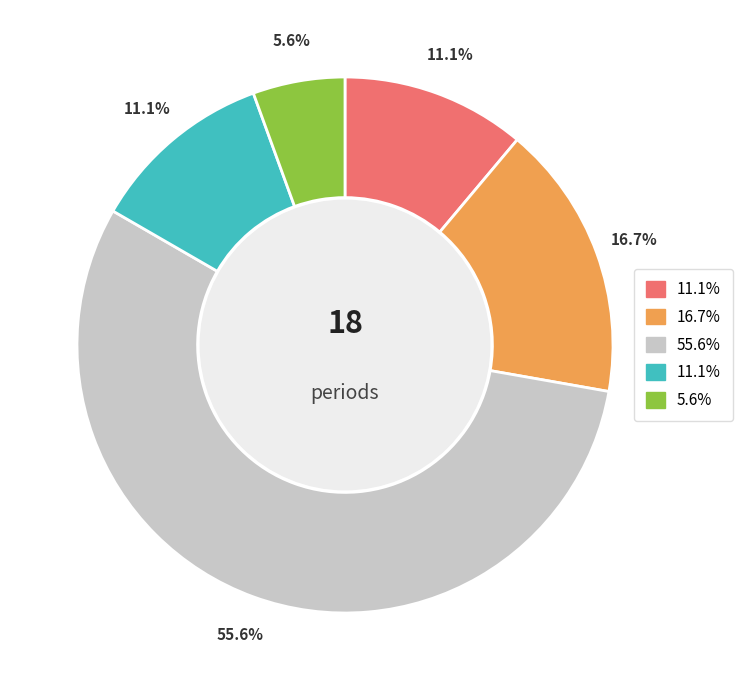

Is there any slice that represents more than half of the pie?

Yes